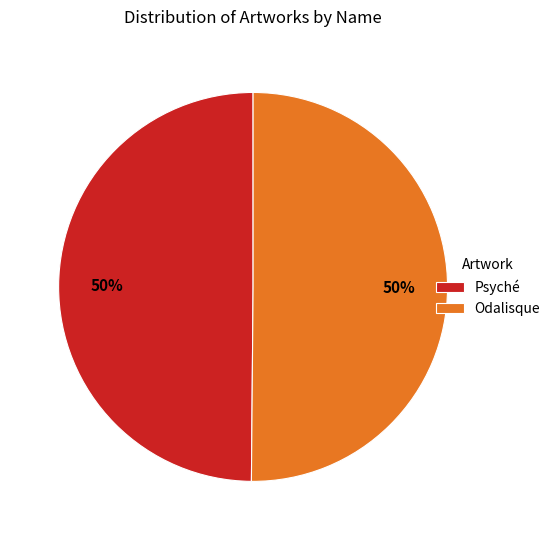

To the nearest percent, what is the average slice percentage?

50%